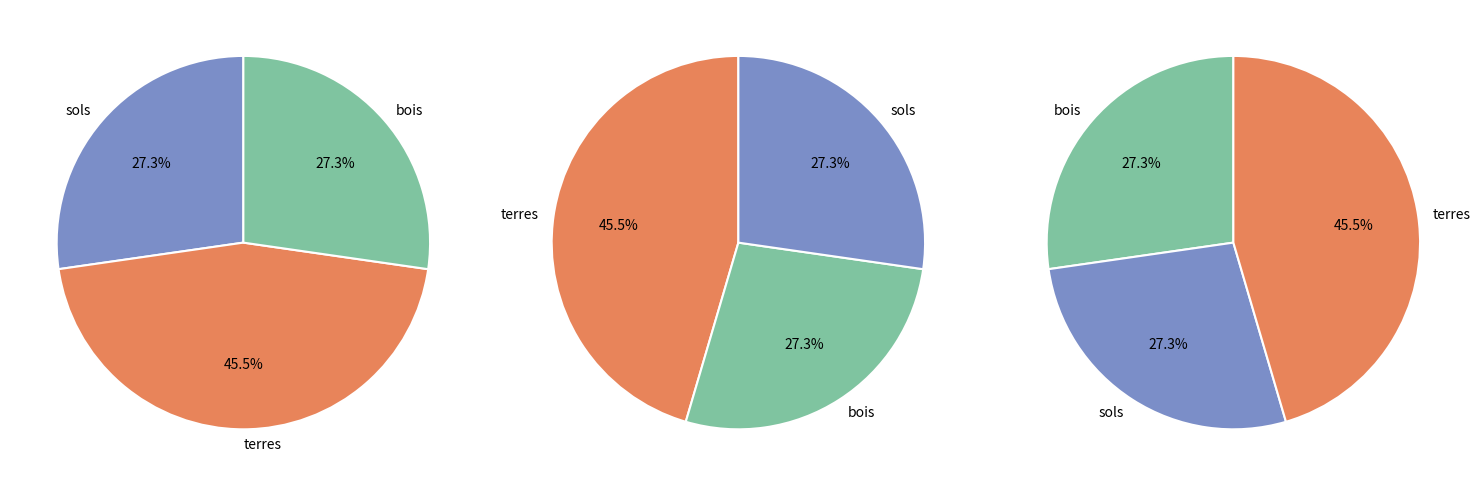

What is the largest slice in the pie chart?

terres